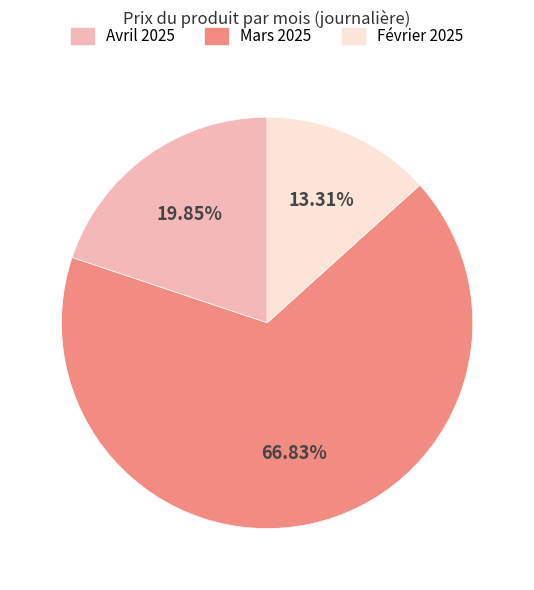

Is there a majority slice in this chart?

Yes